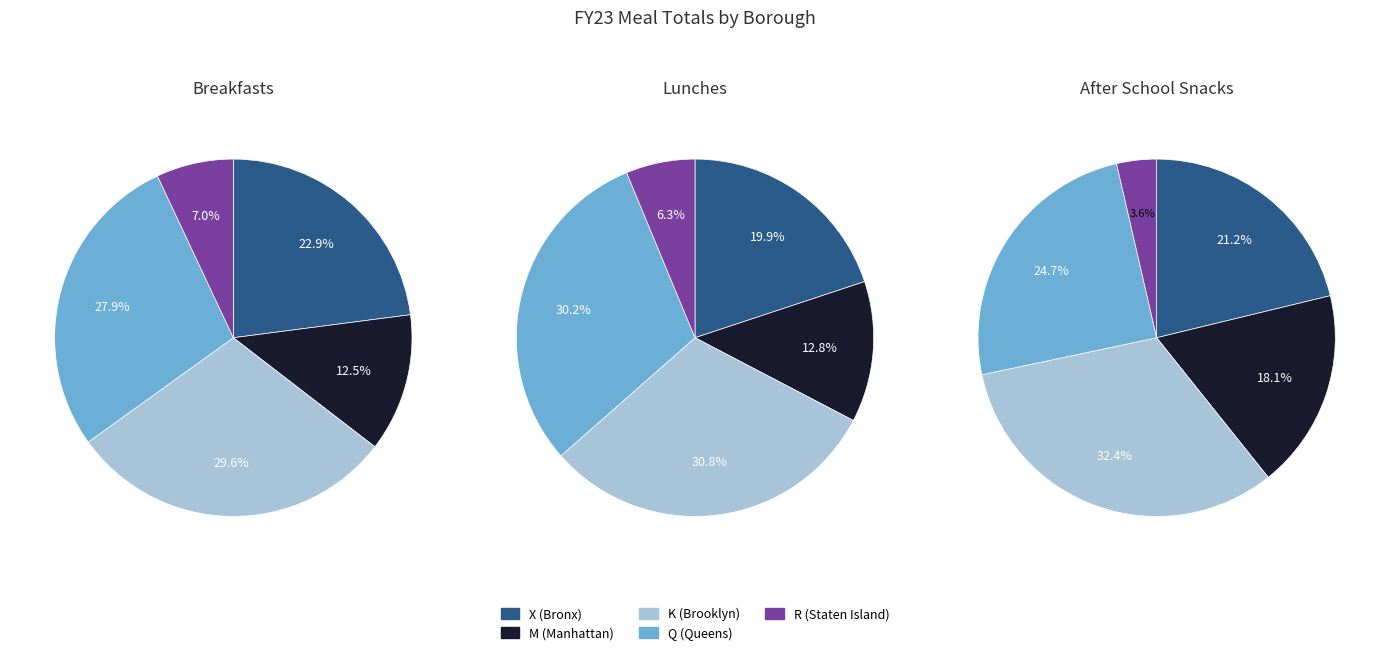

What percentage is NOT represented by X?

77.1%